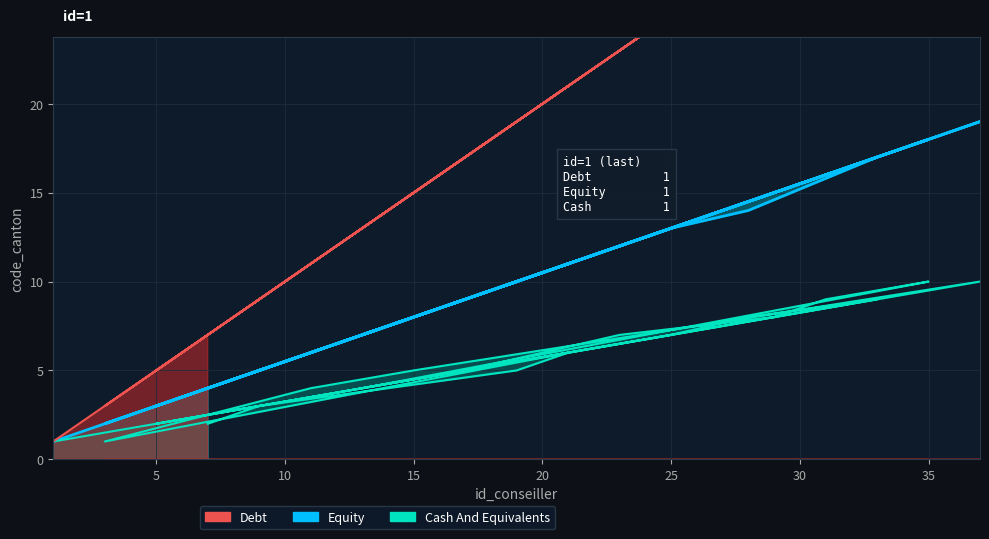

Is it true that Equity equals 14 at 28?

True